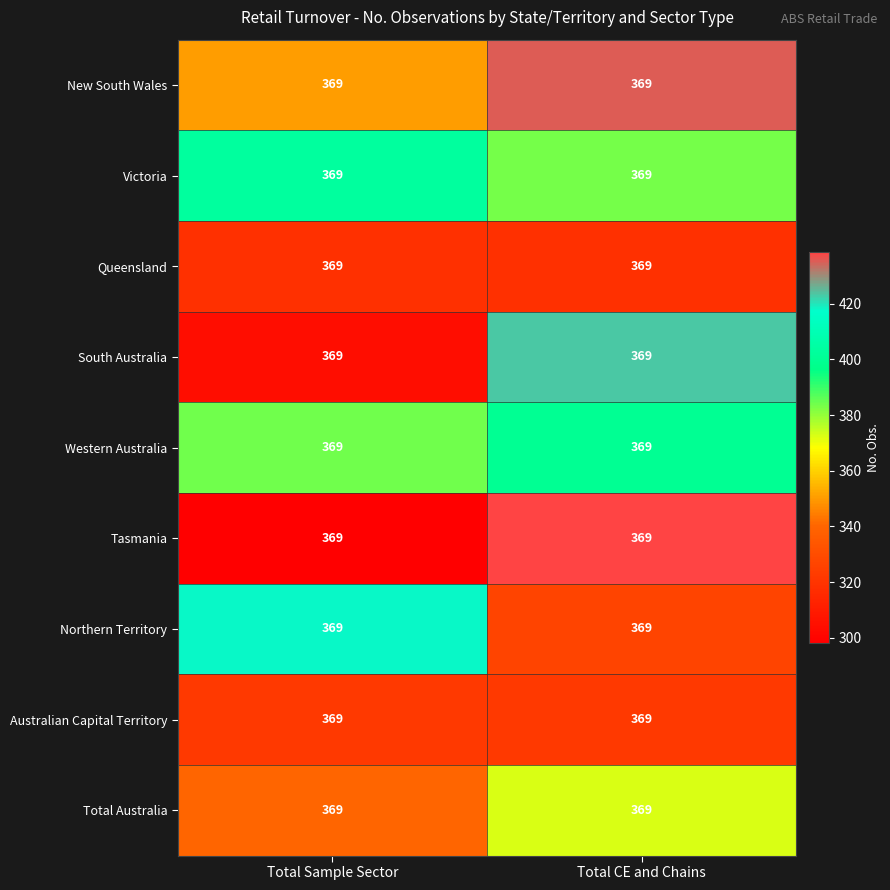

How many distinct data groups are displayed?

9